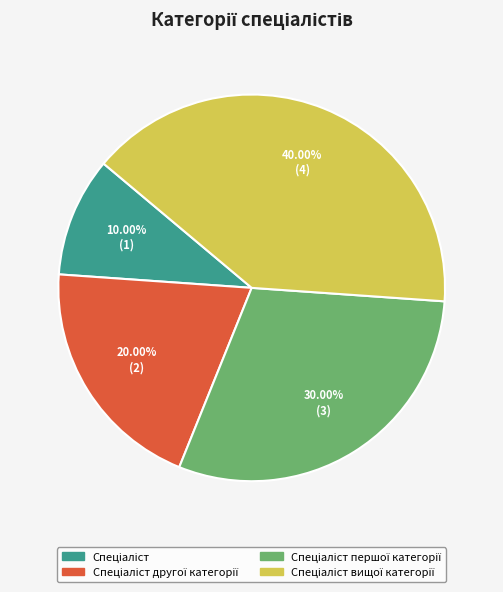

Does any single category account for the majority?

No